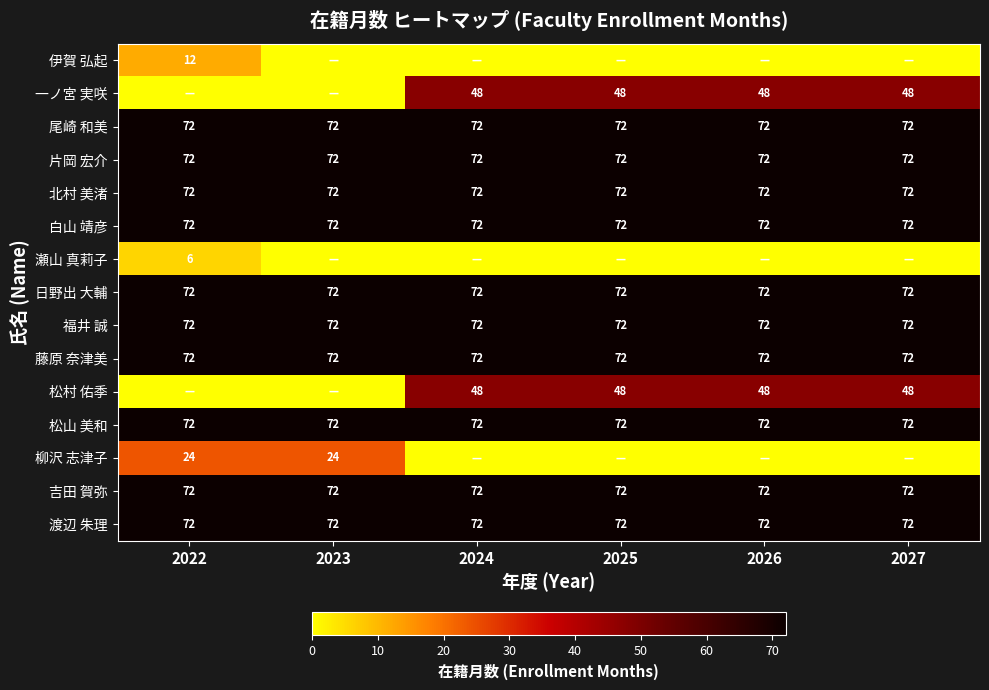

What is the total value across all series at 2024?

816